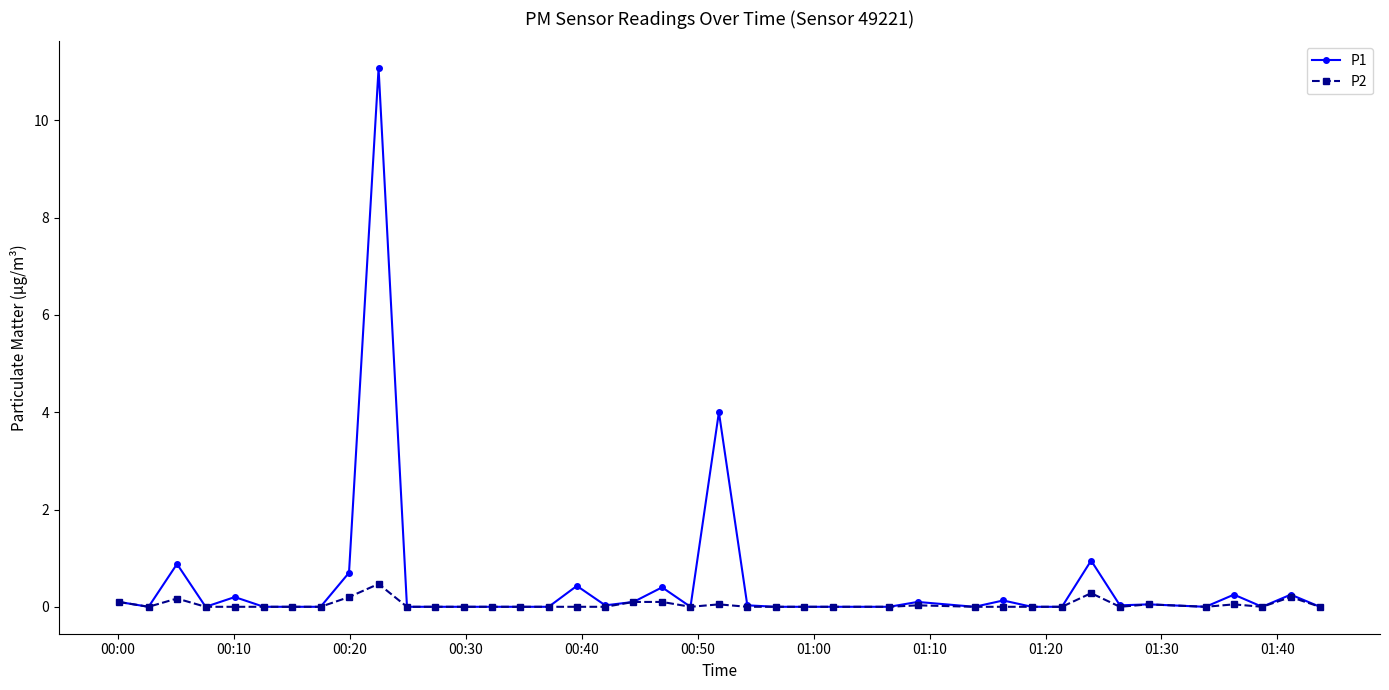

True or false: P2 has more than 1 interior local peaks.

True